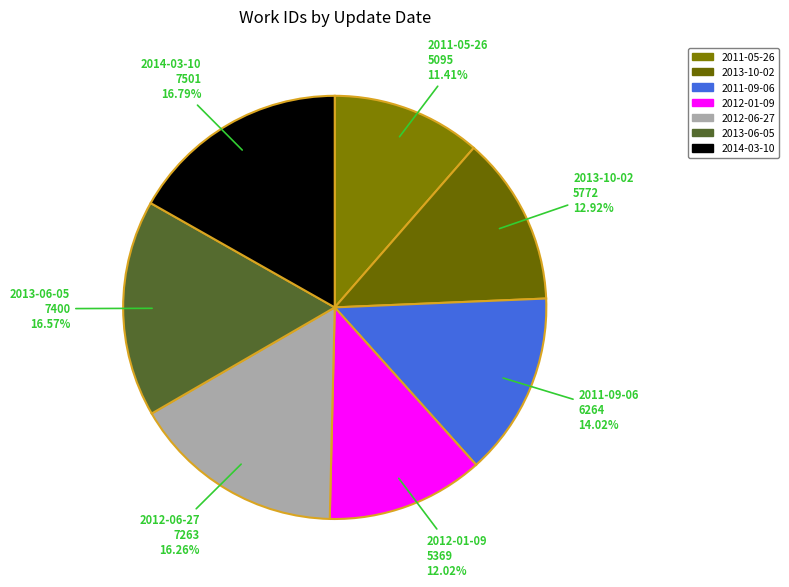

Does any single category account for the majority?

No